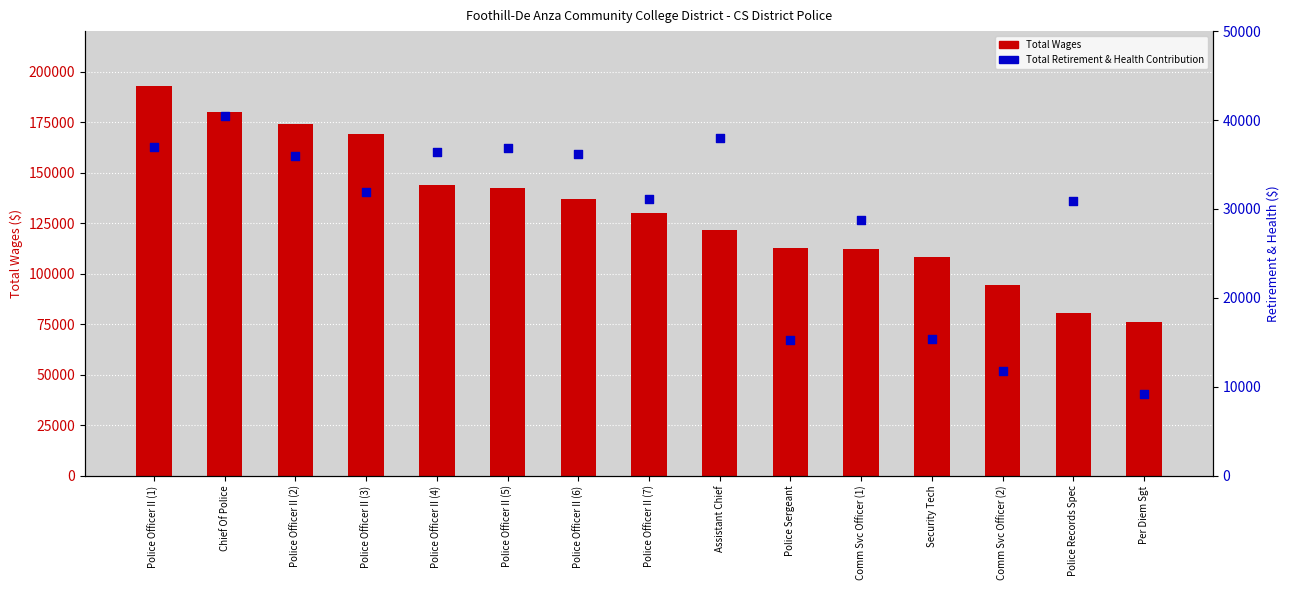

Which series reaches the maximum Y coordinate?

Total Wages